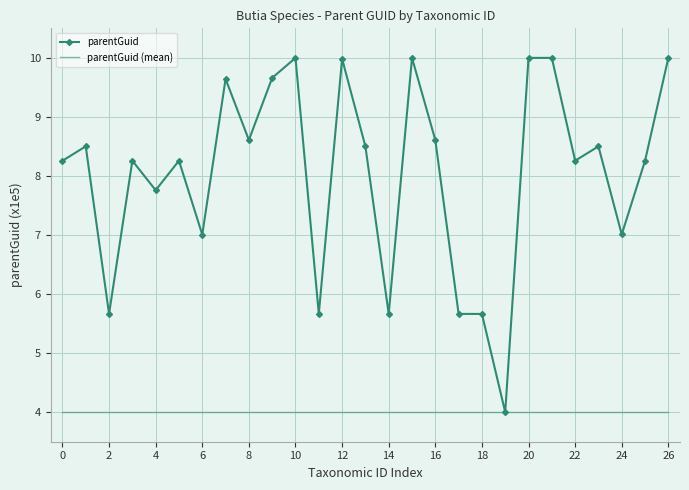

Which series has the largest total across all categories?

parentGuid